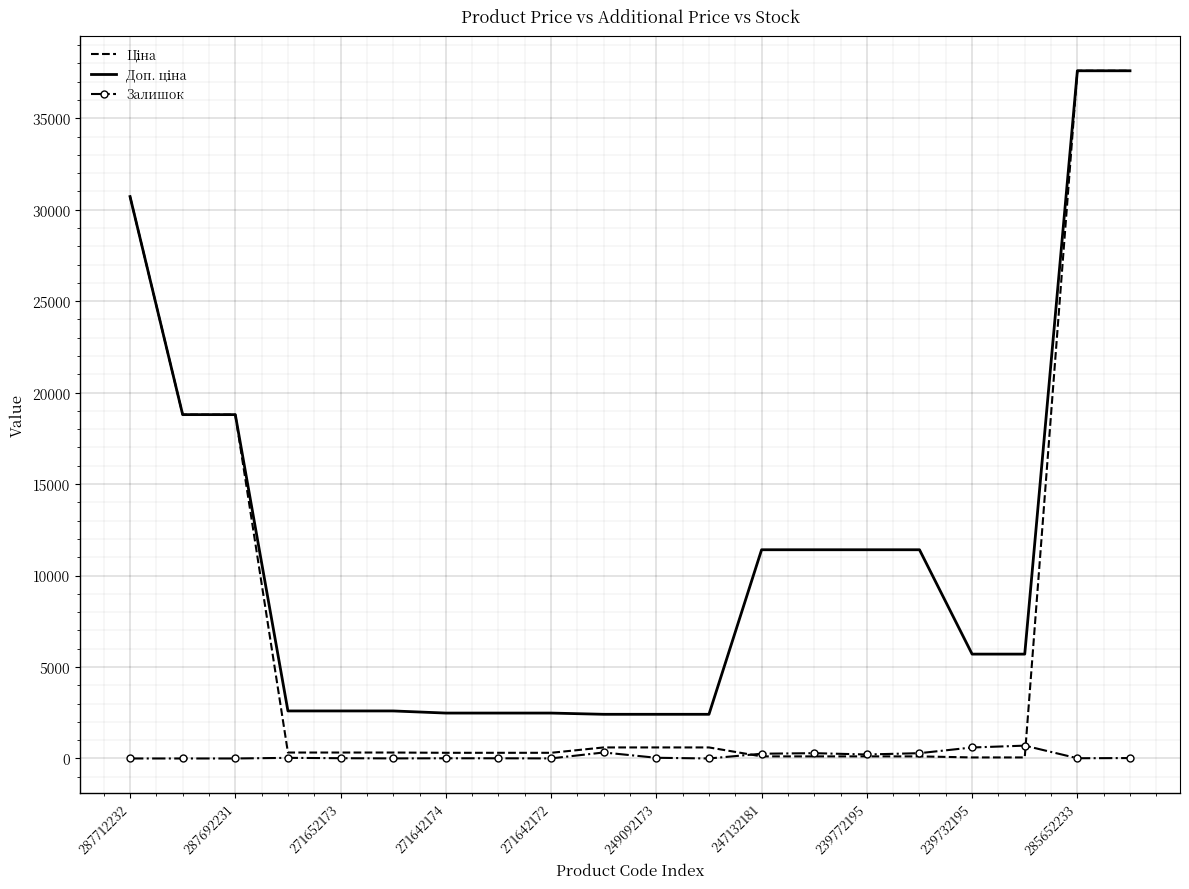

What is the greatest value displayed?

37593.6